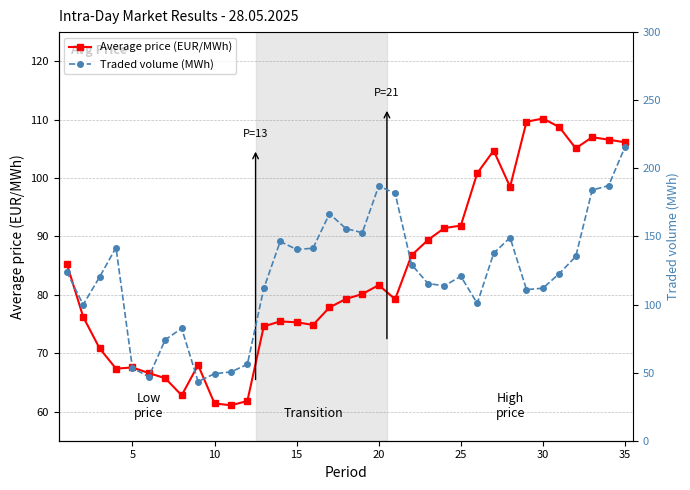

What is the minimum value for Average price (EUR/MWh)?

61.1